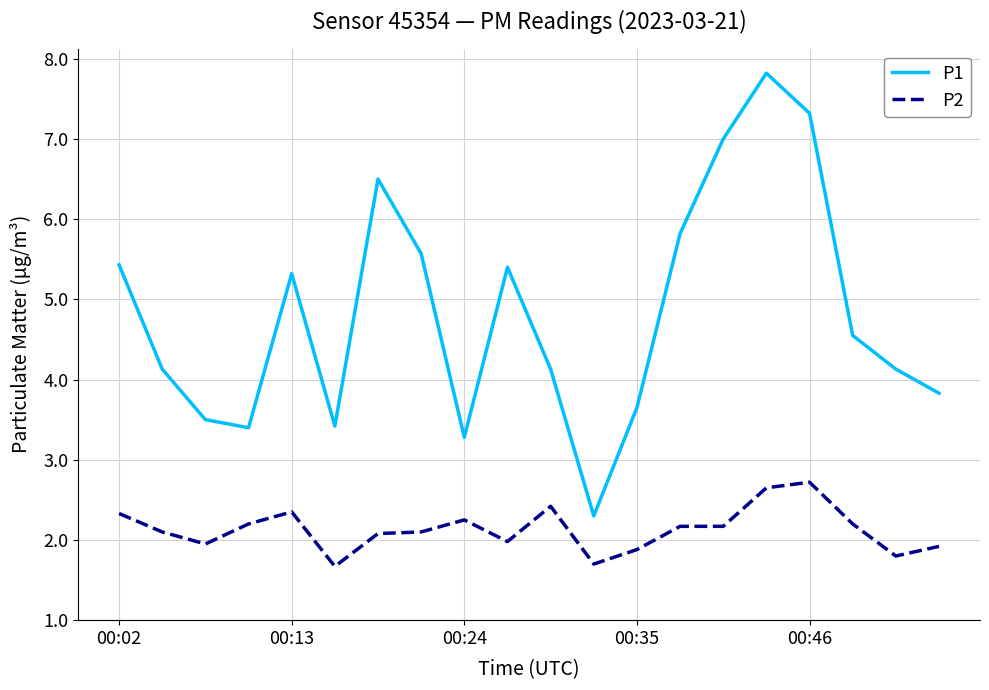

Which series has the largest total across all categories?

P1